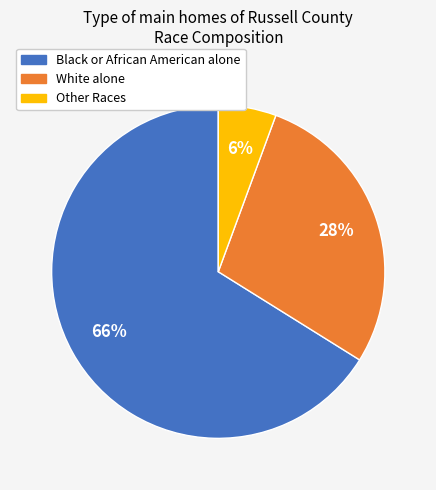

Is there a majority slice in this chart?

Yes